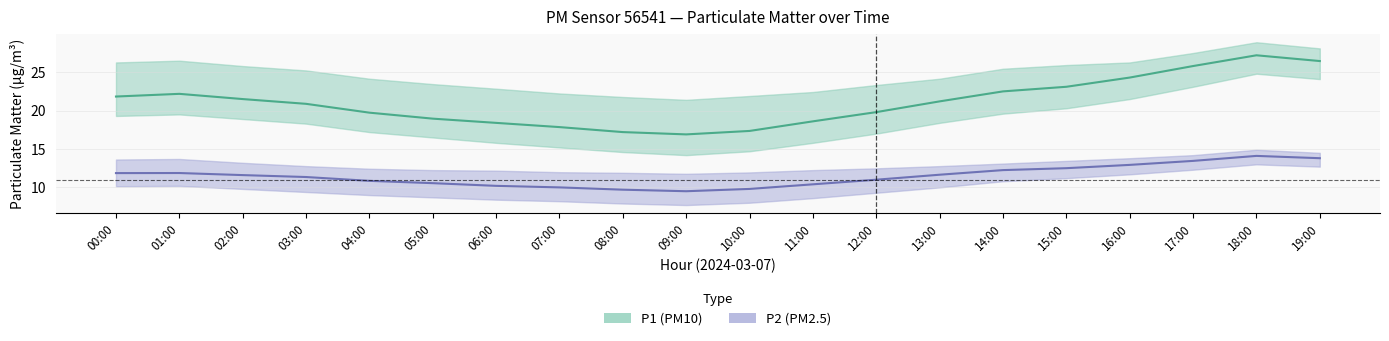

True or false: P2_upper and P1 cross at least once.

False